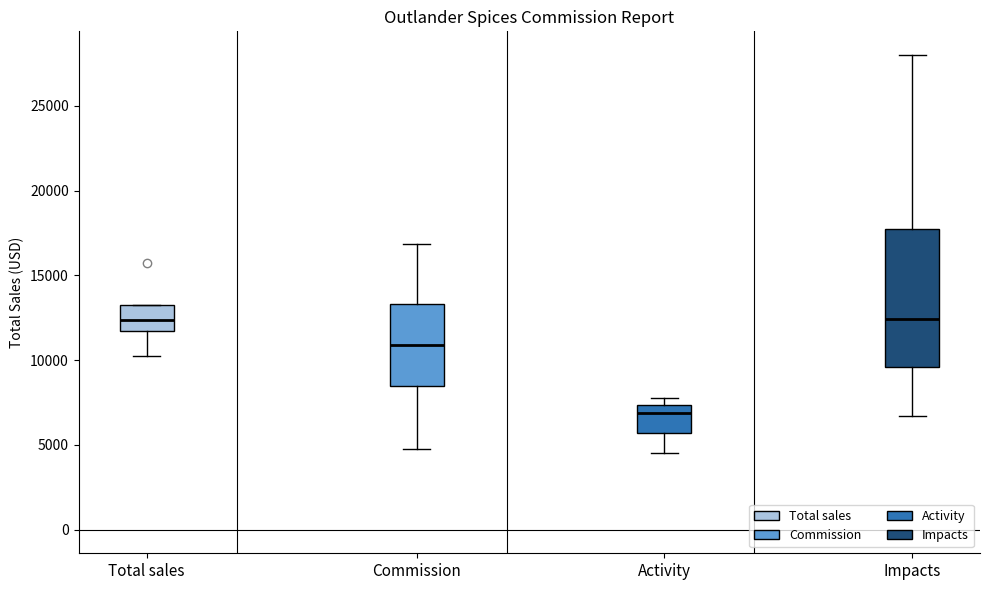

Reading left to right, transcribe this box plot: for each box, give where its median line is, the range the box spans, and where its two whiskers end, as read against the y-axis. The values are not printed on the chart, so give them approximately, as read against the axis.

Total sales: median 12500, box 11500 to 13500, whiskers 10500 to 13500
Commission: median 11000, box 8500 to 13500, whiskers 5000 to 17000
Activity: median 7000, box 5500 to 7500, whiskers 4500 to 8000
Impacts: median 12500, box 9500 to 17500, whiskers 6500 to 28000